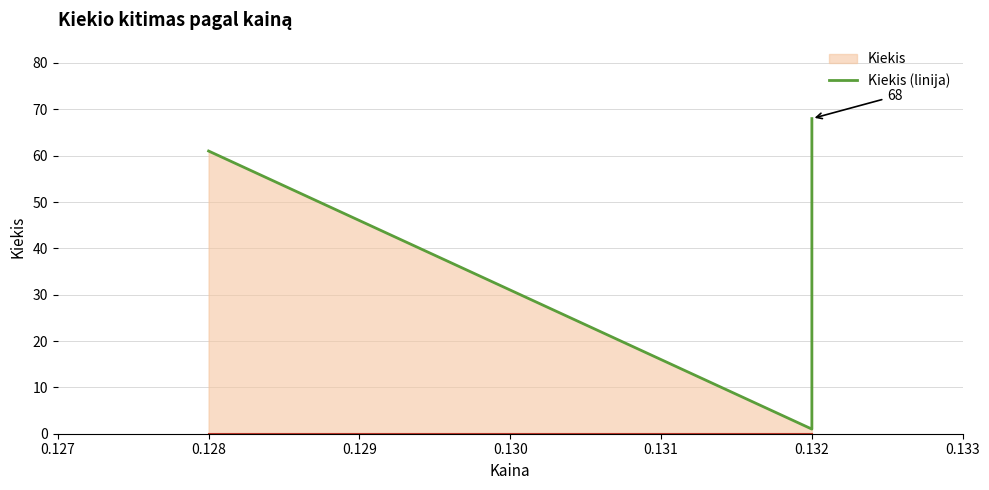

Reading right to left, extract all data points from this chart.

68	8	1	61